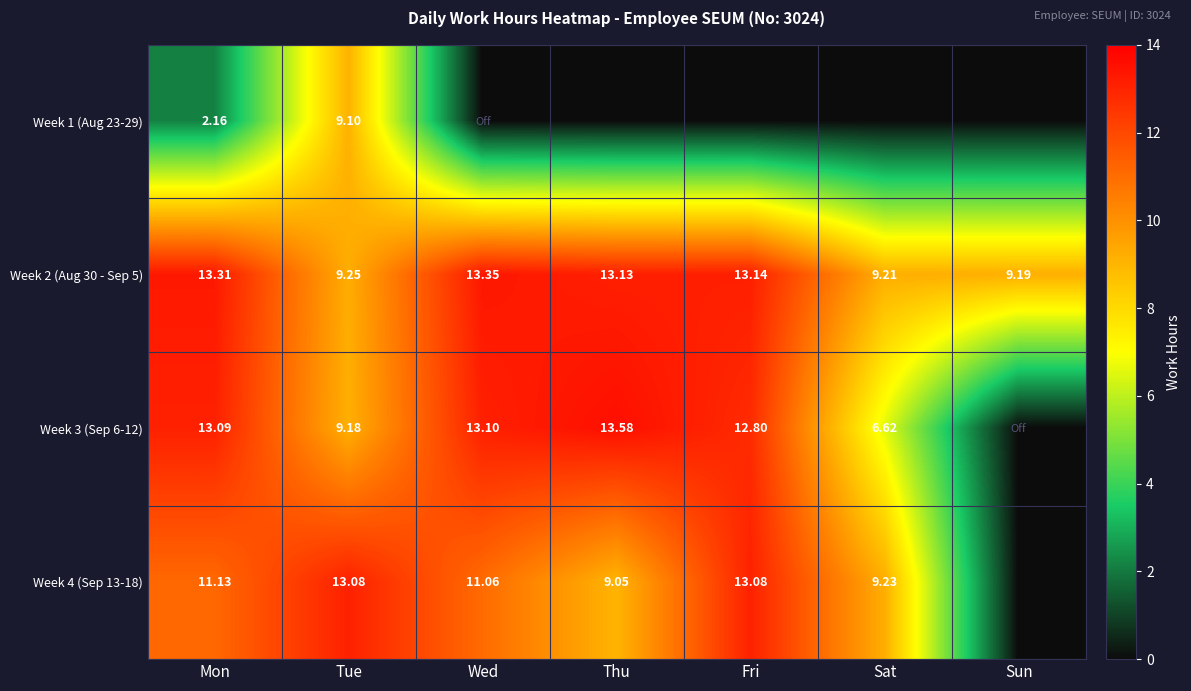

How many data points in Week 2 (Aug 30 - Sep 5) are above 13?

4